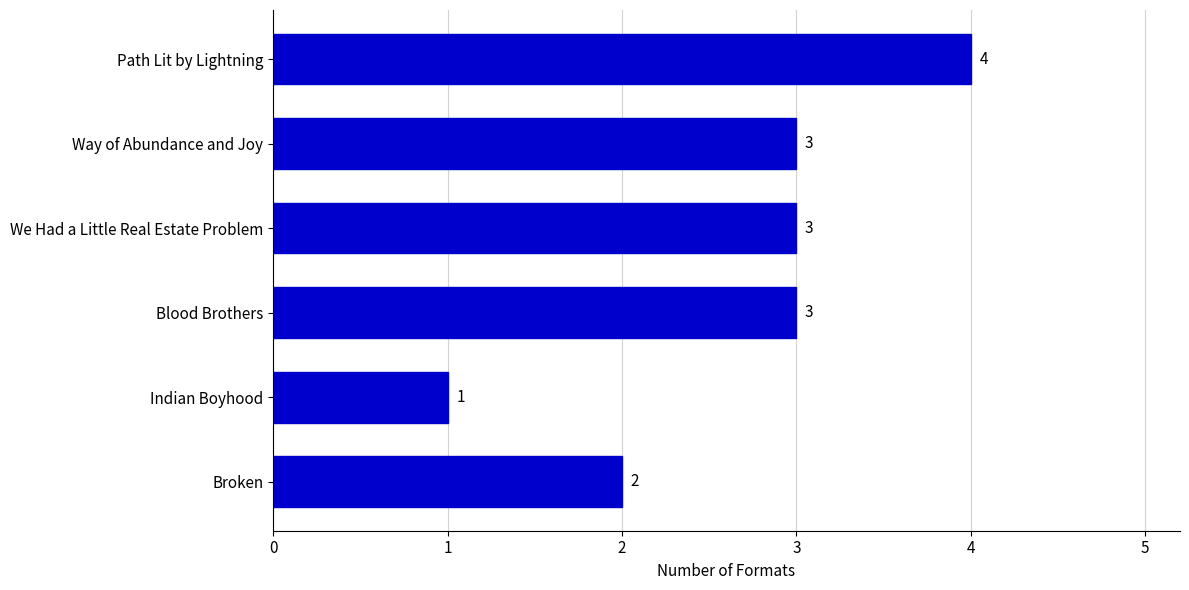

What is the ratio of the value at Way of Abundance and Joy to the value at Indian Boyhood?

3.0